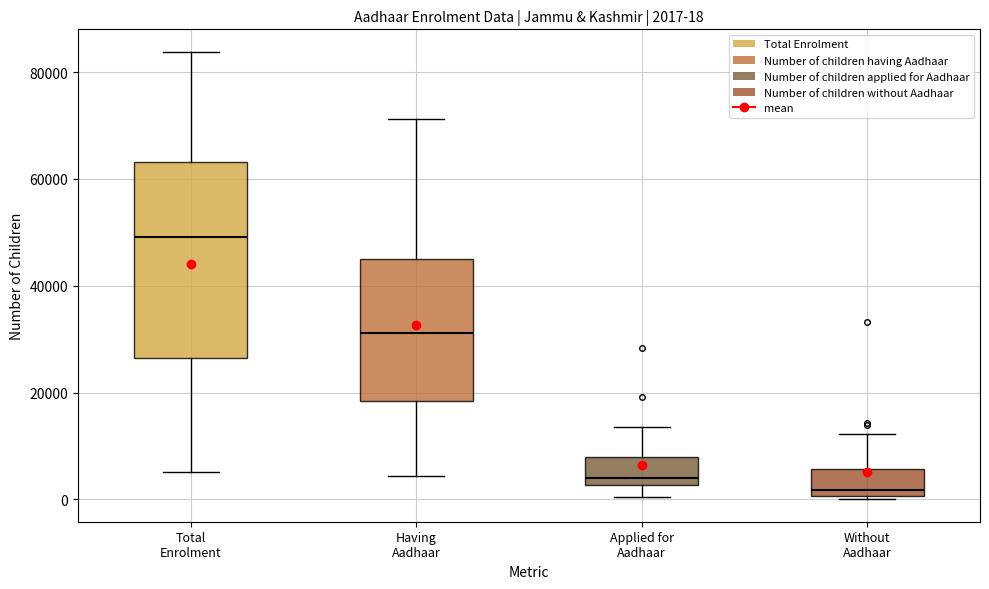

Which box's median line is the lowest?

Without Aadhaar